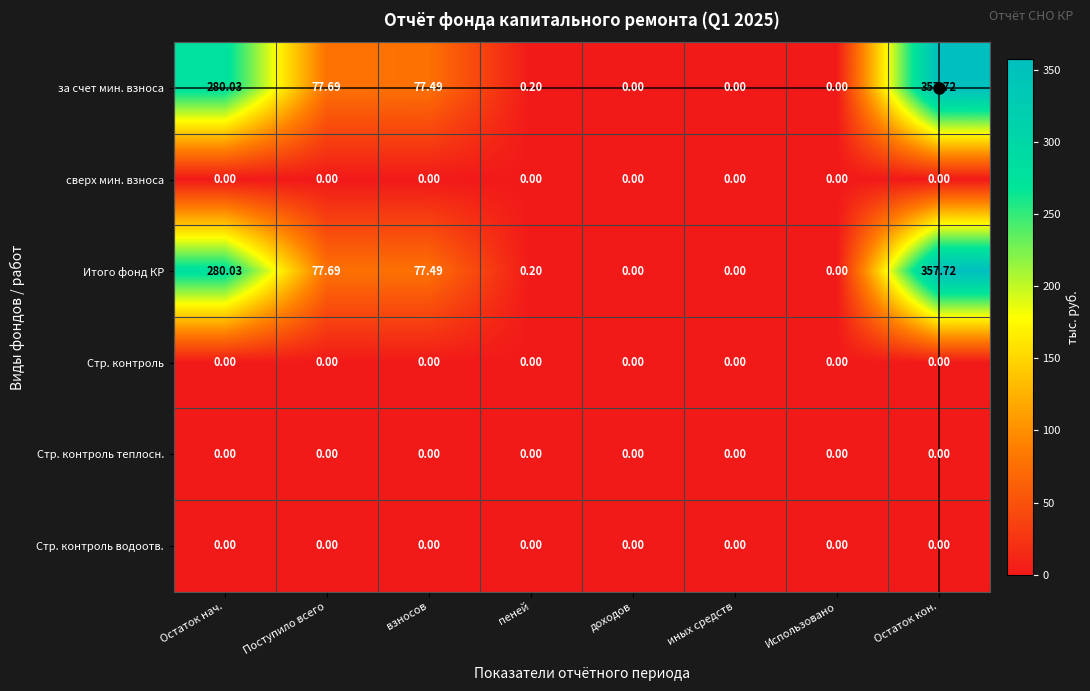

Where does the Итого фонд КР series first go above 77?

Остаток нач.